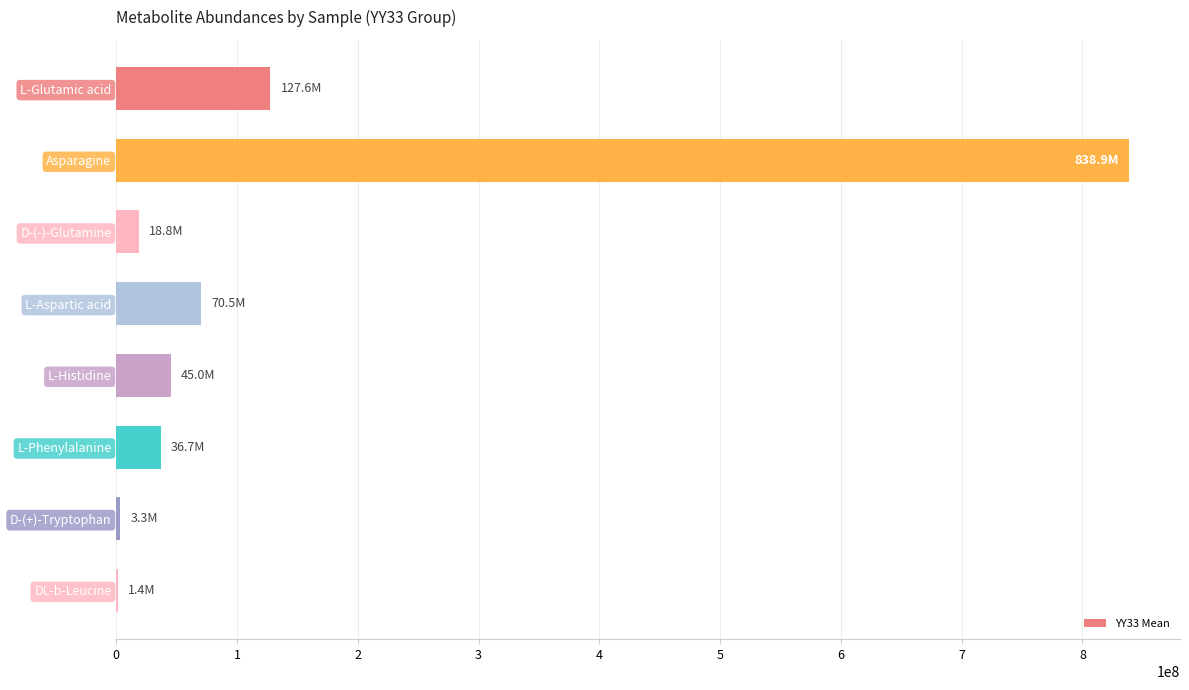

Count the number of data series in this chart.

1